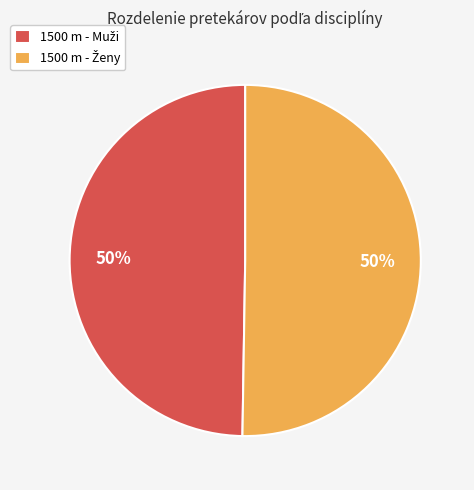

To the nearest percent, what is the average slice percentage?

50%